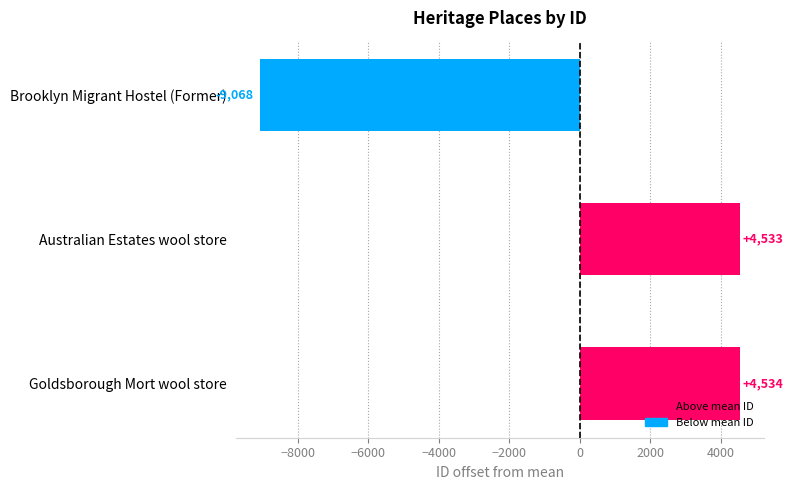

What is the change in value from Australian Estates wool store to Goldsborough Mort wool store?

+1.0